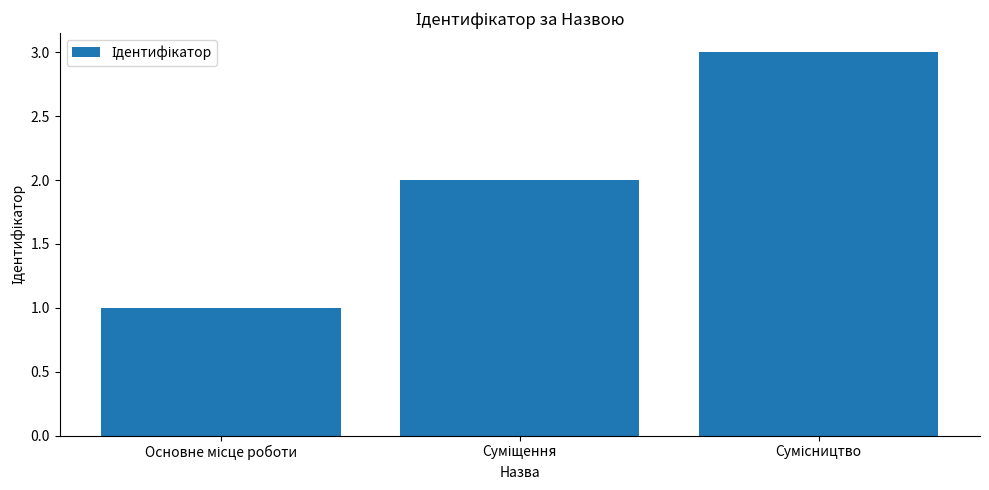

What is the maximum value shown in the chart?

3